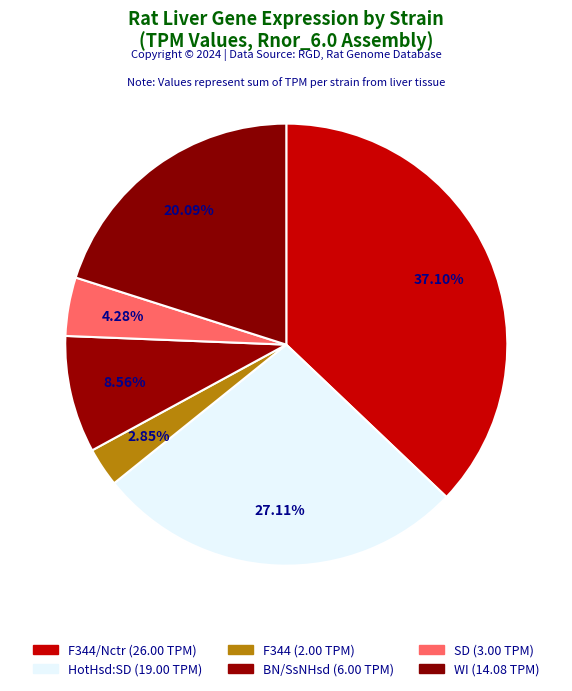

To the nearest percent, what is the difference between the HotHsd:SD and WI slice percentages?

7%